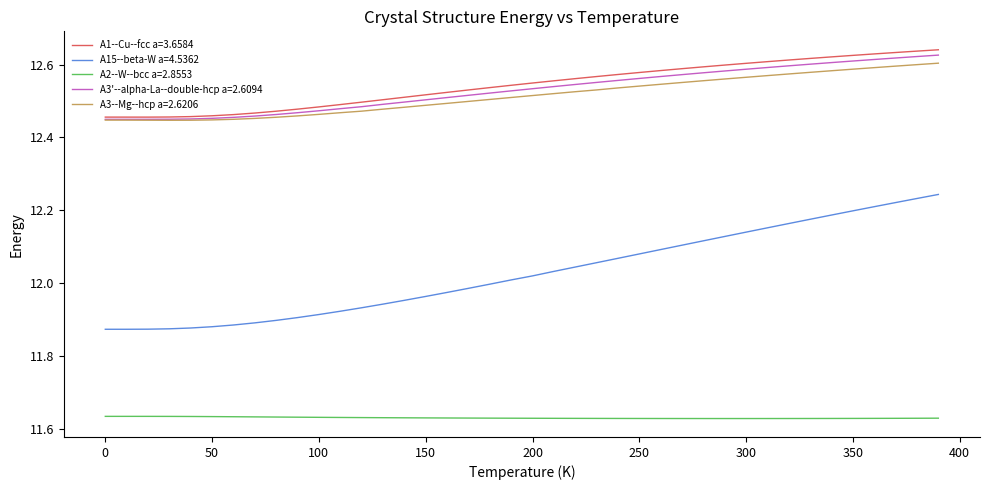

True or false: A15--beta-W a=4.5362 and A2--W--bcc a=2.8553 cross at least once.

False